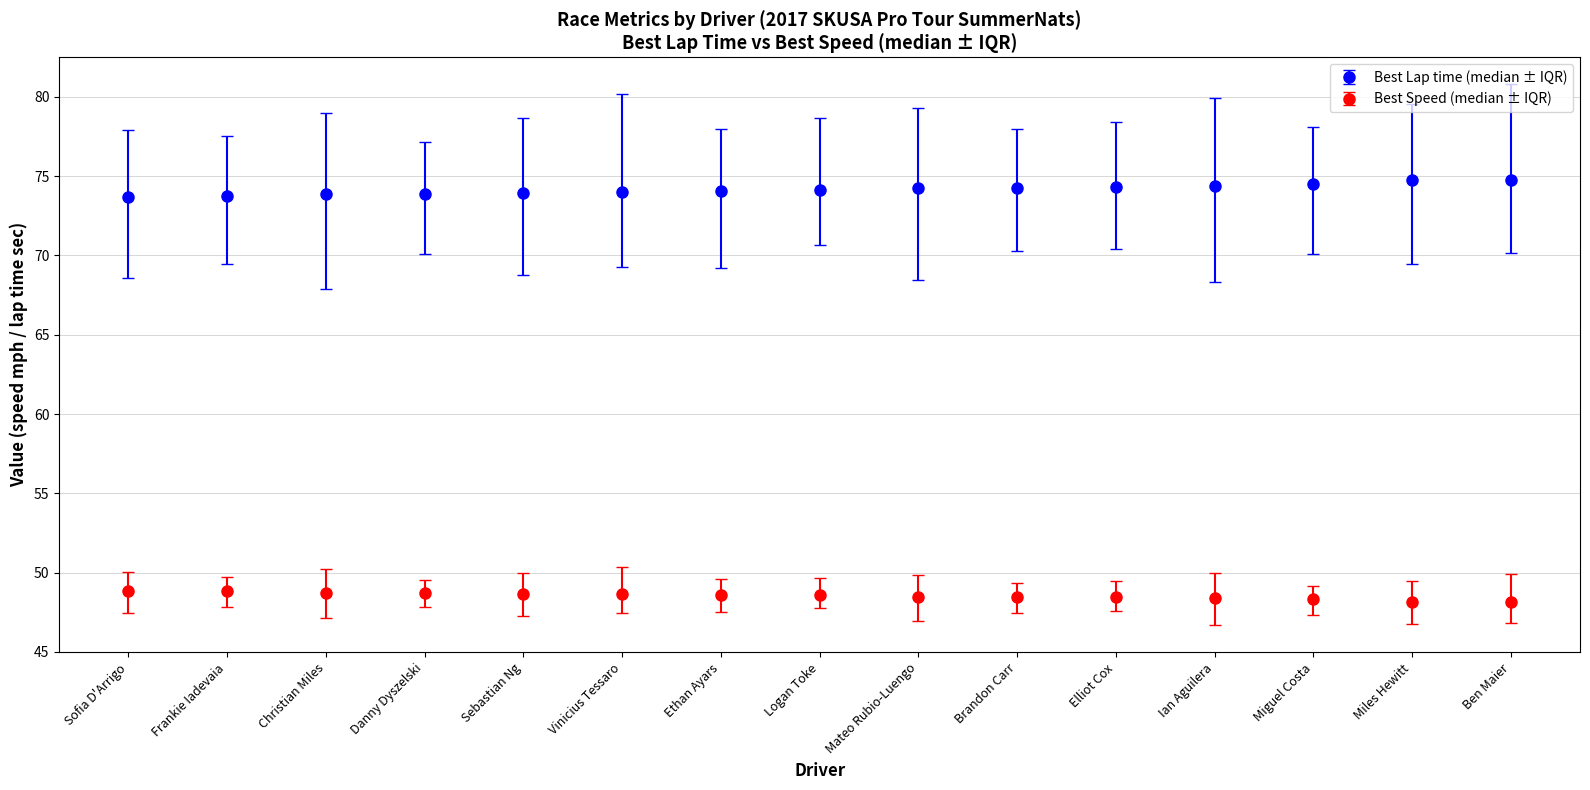

What position from the left is Elliot Cox?

11